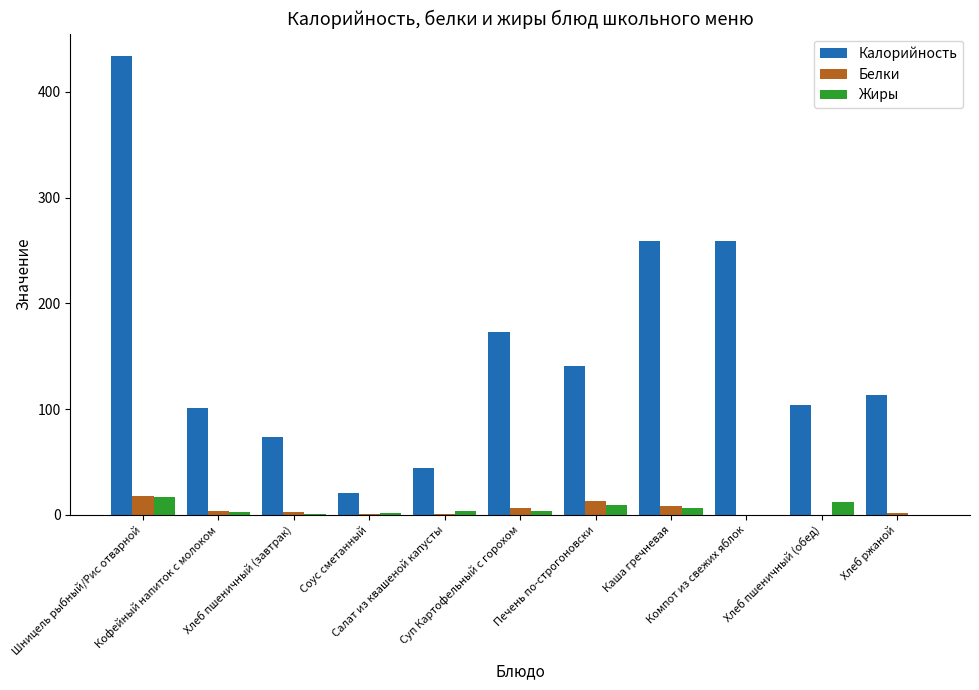

What is the maximum value for Калорийность?

433.5